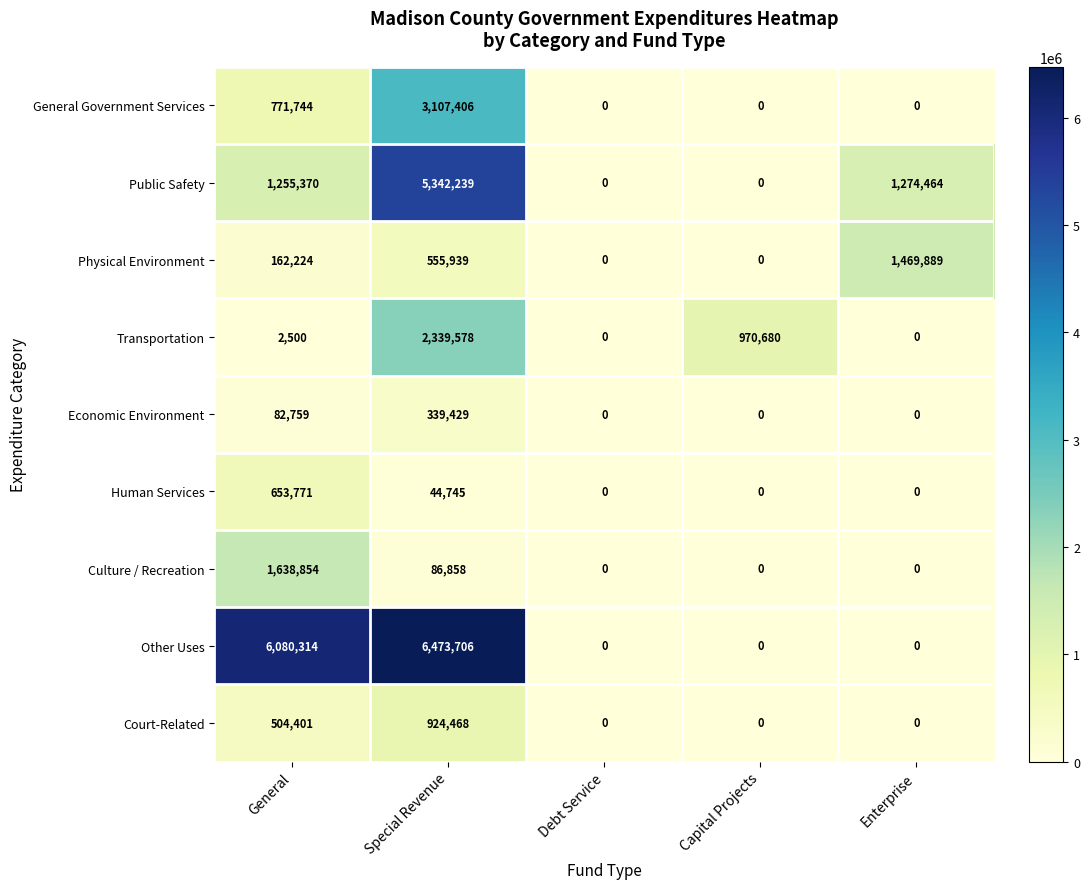

What is the spread (max minus min) of values at Enterprise?

1469889